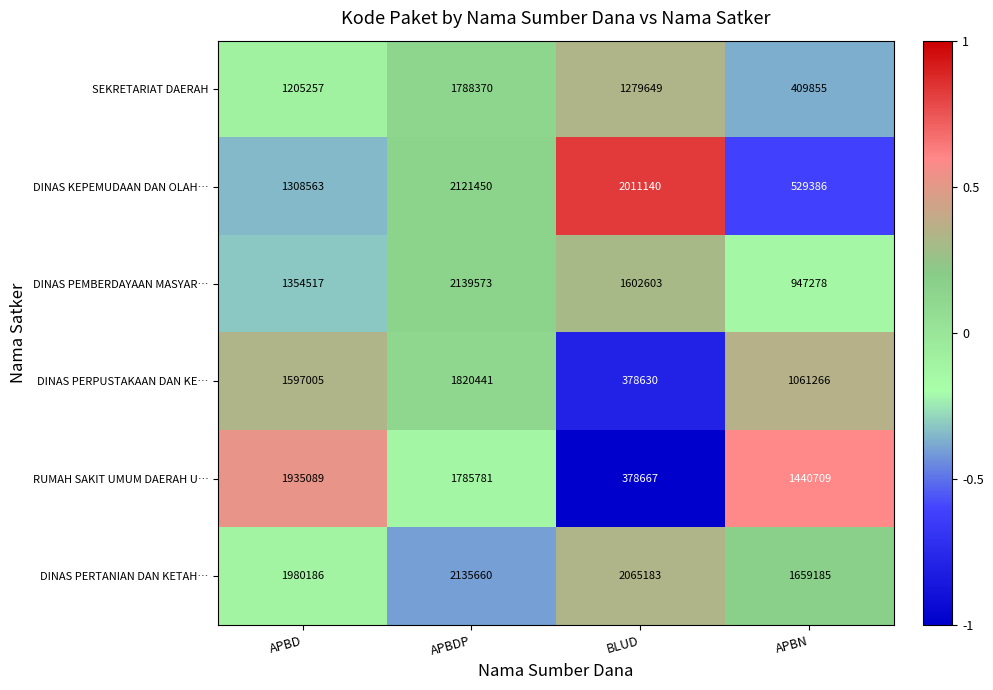

Read the SEKRETARIAT DAERAH value at APBN, to the nearest 10.

409860